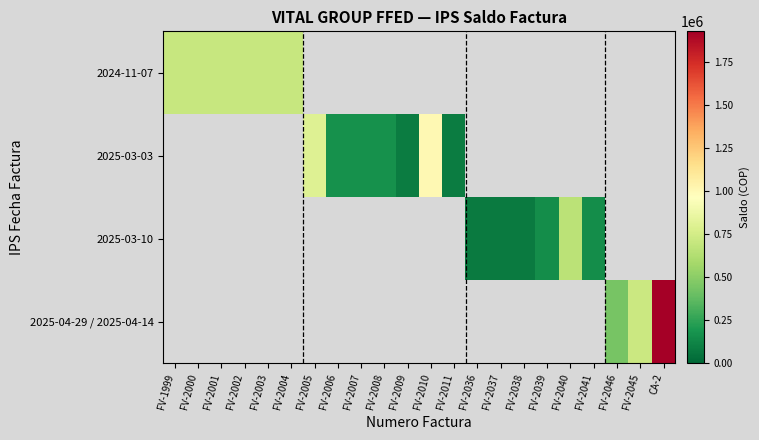

Between FV-2009 and FV-2003, which is larger?

FV-2003